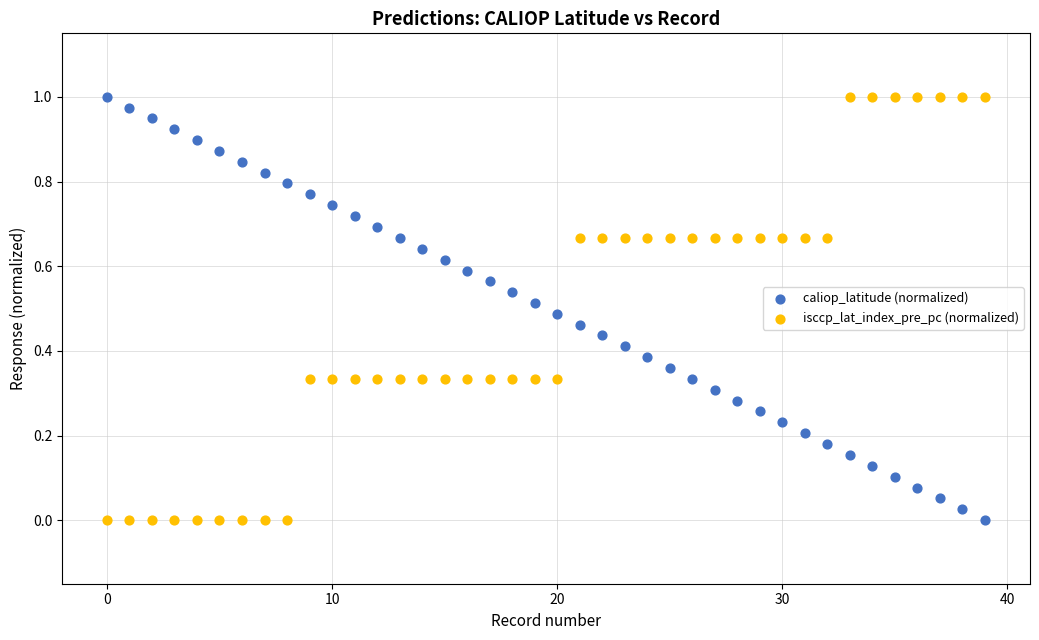

What are all the series names shown in the legend?

caliop_latitude (normalized), isccp_lat_index_pre_pc (normalized)